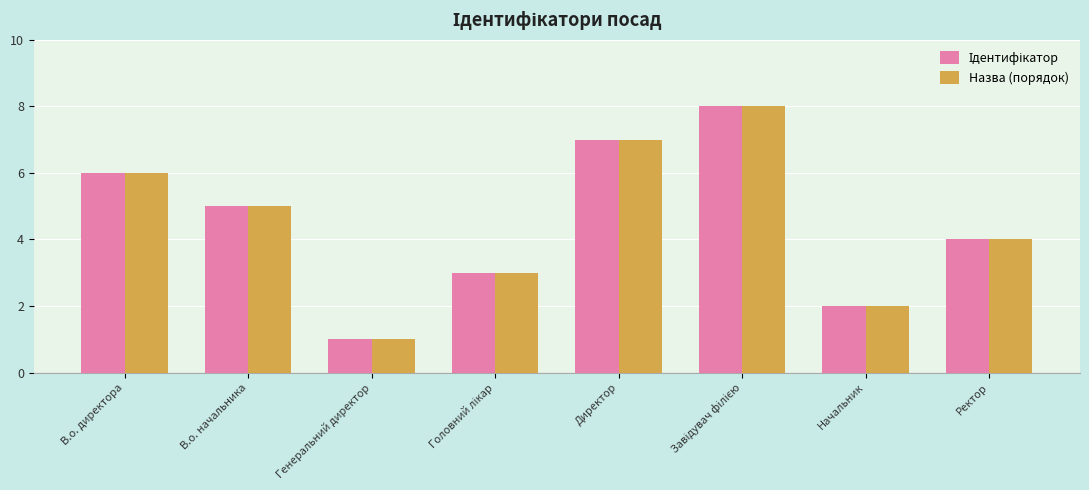

Where does the Назва (порядок) series first go above 5?

В.о. директора